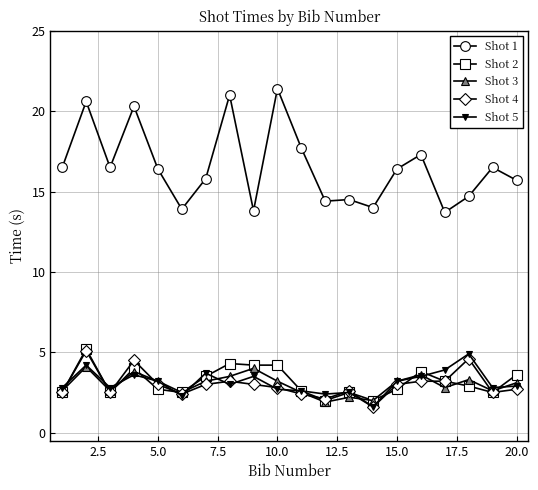

Which series has the widest spread of values?

Shot 1